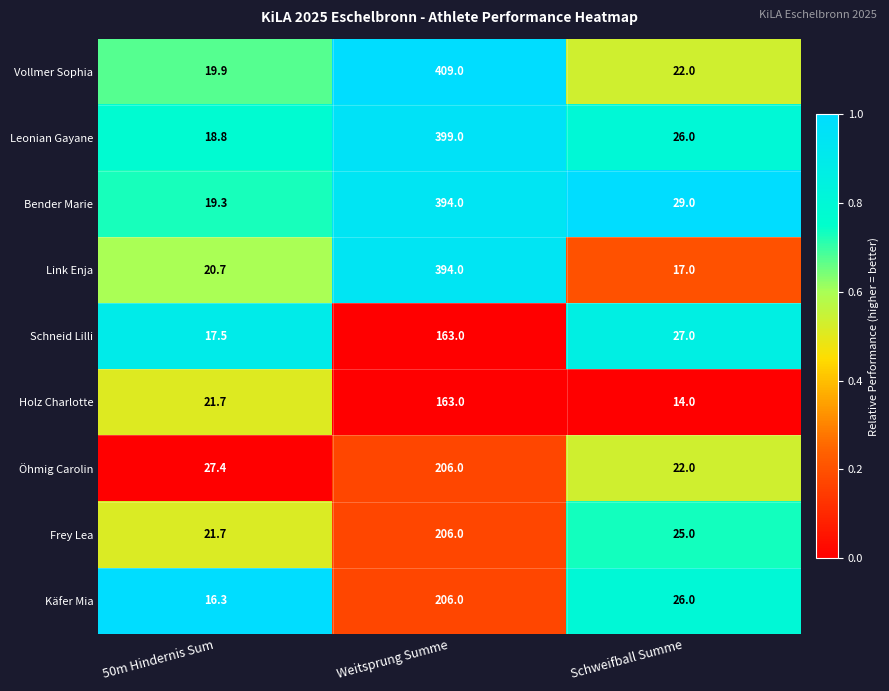

What is the difference between the maximum and minimum values in the Vollmer Sophia series?

389.1